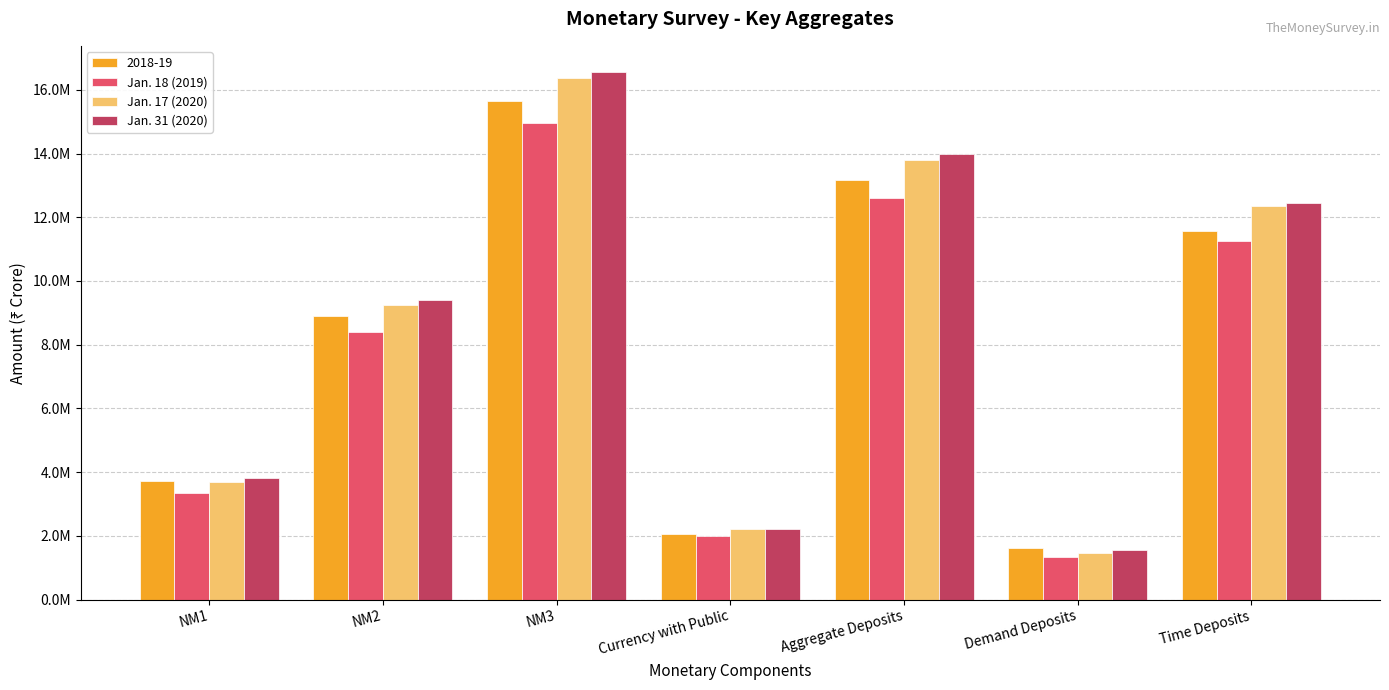

The Jan. 17 (2020) series shows 9255823 at NM2. True or false?

True